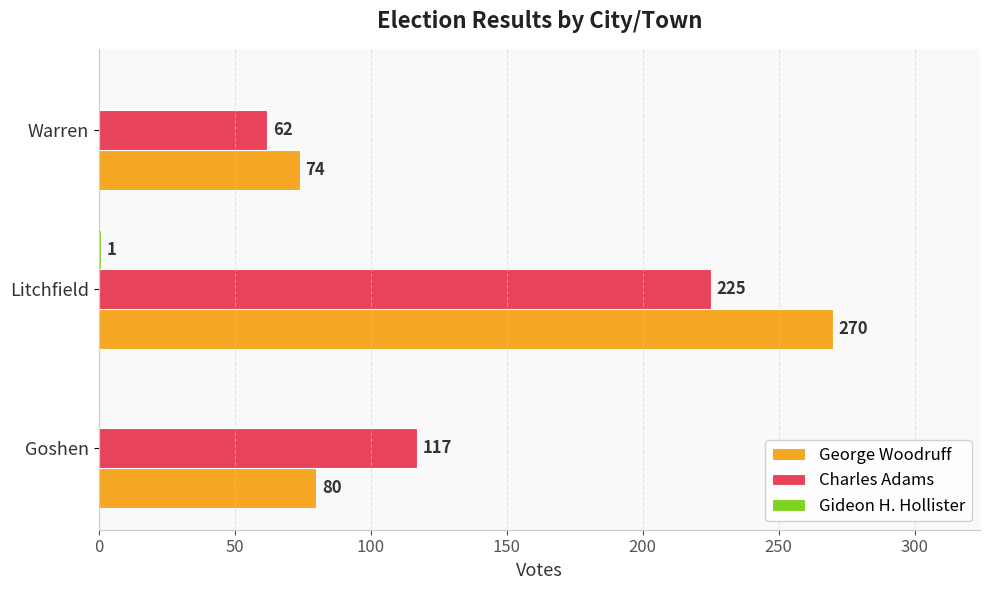

Which series has the largest total across all categories?

George Woodruff